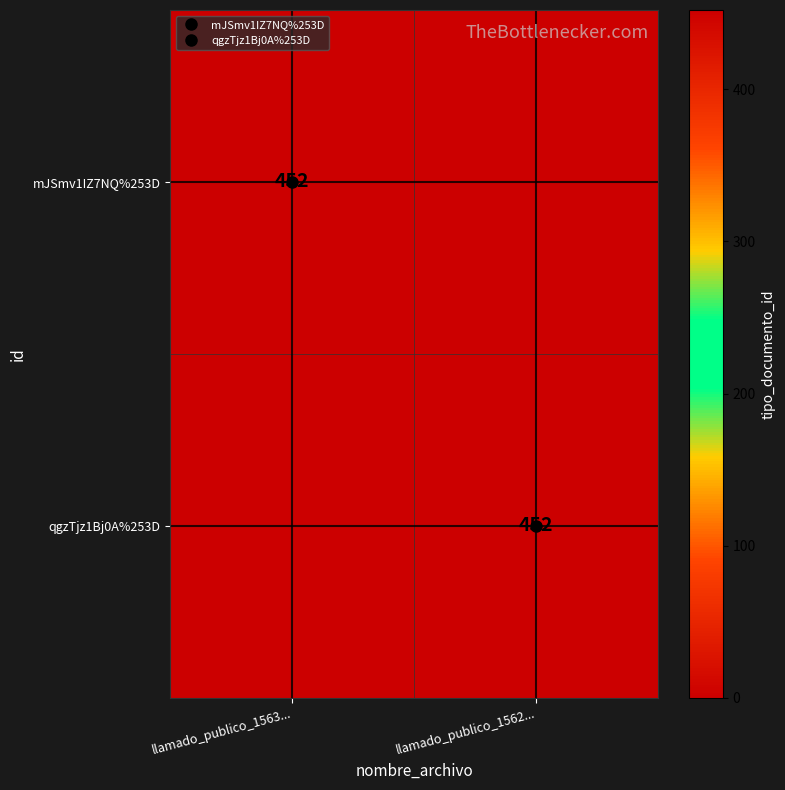

Between llamado_publico_1563... and llamado_publico_1562..., which series saw the biggest shift?

mJSmv1IZ7NQ%253D